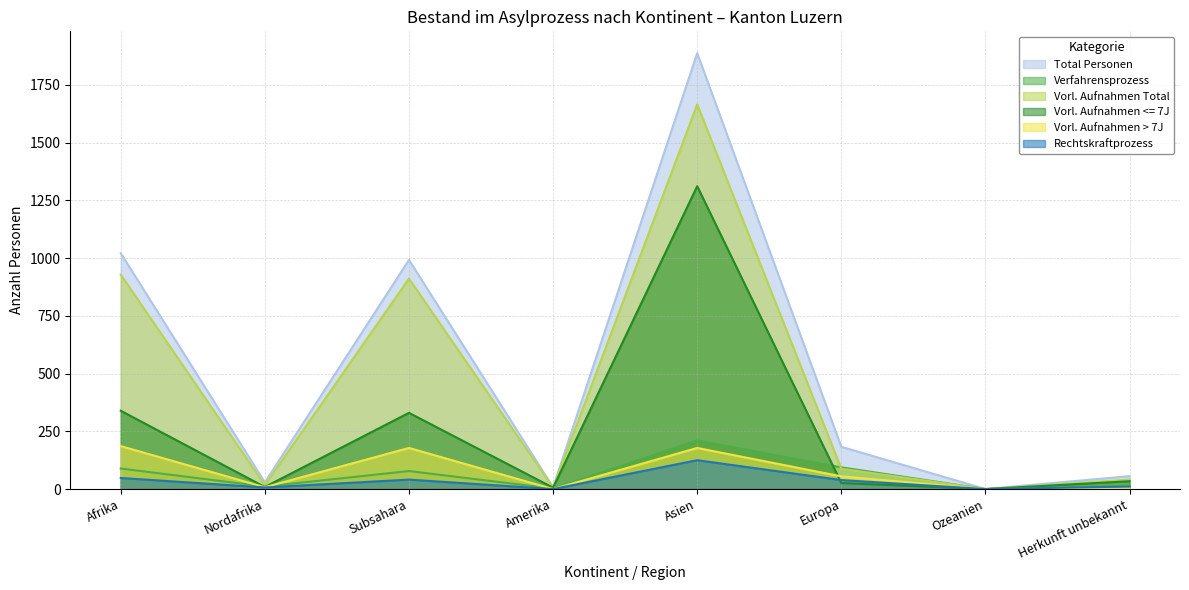

How many data points does each series have?

8